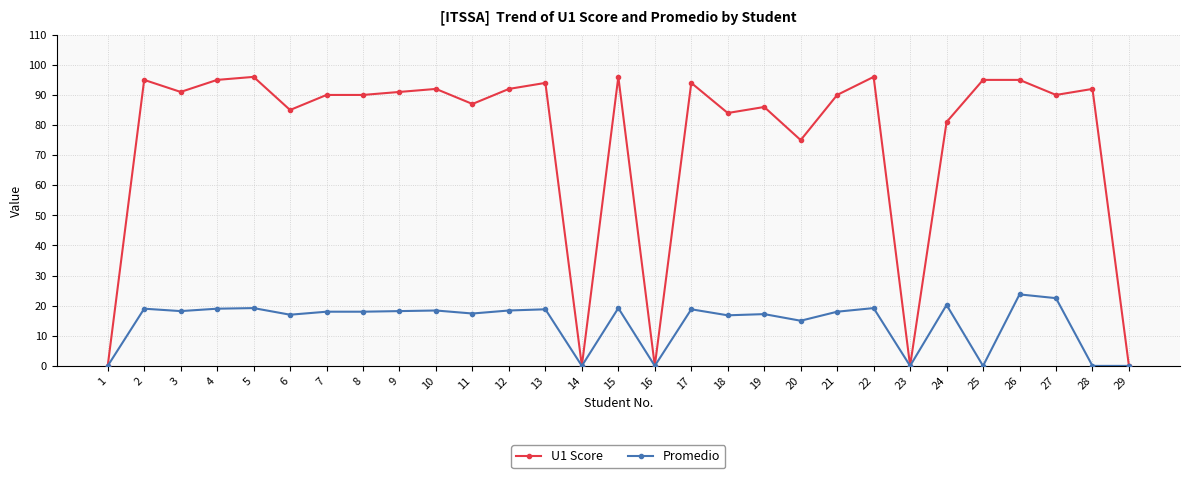

The value of Promedio at 8 is 18.0. True or false?

True